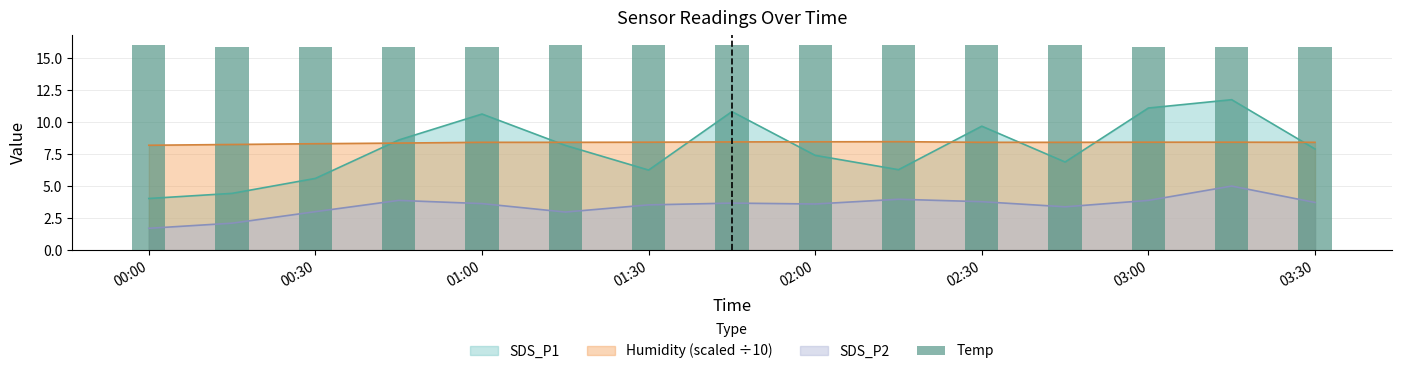

What is the highest value of the Humidity (scaled ÷10) series?

8.5